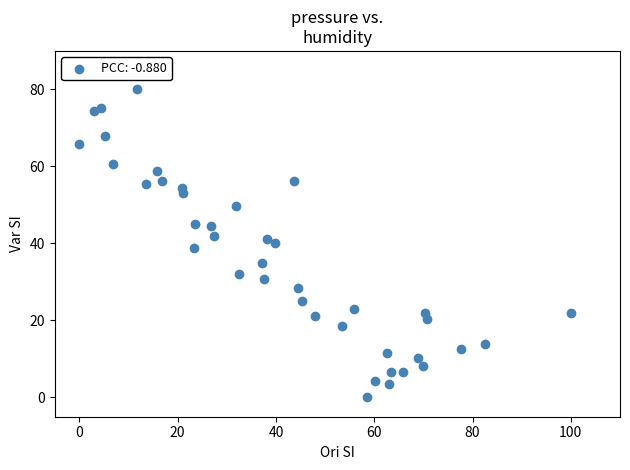

What is the range of X values (max minus min)?

100.0